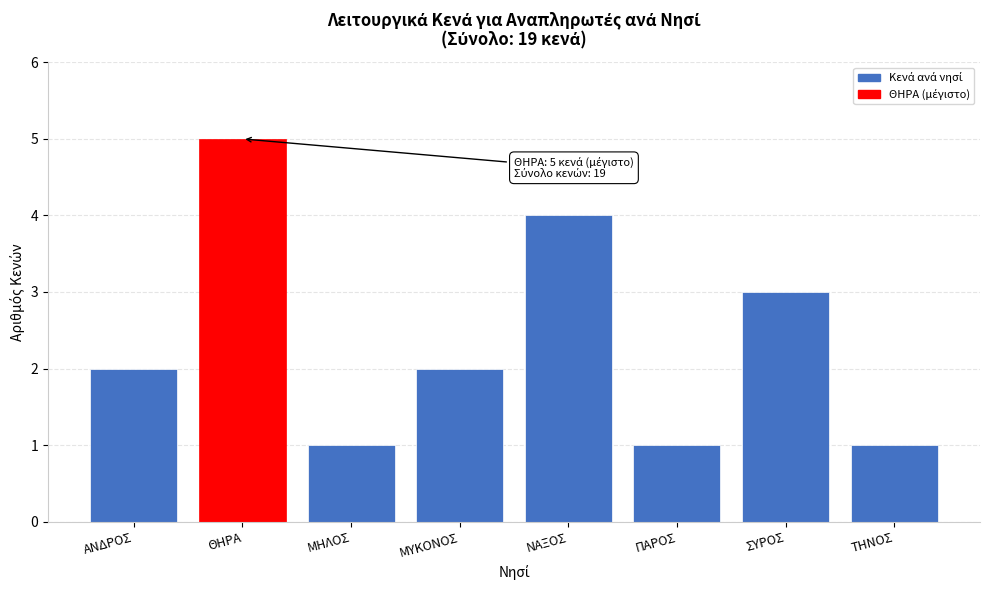

Reading right to left, what are all the values shown in this chart?

ΤΗΝΟΣ=1	ΣΥΡΟΣ=3	ΠΑΡΟΣ=1	ΝΑΞΟΣ=4	ΜΥΚΟΝΟΣ=2	ΜΗΛΟΣ=1	ΘΗΡΑ=5	ΑΝΔΡΟΣ=2